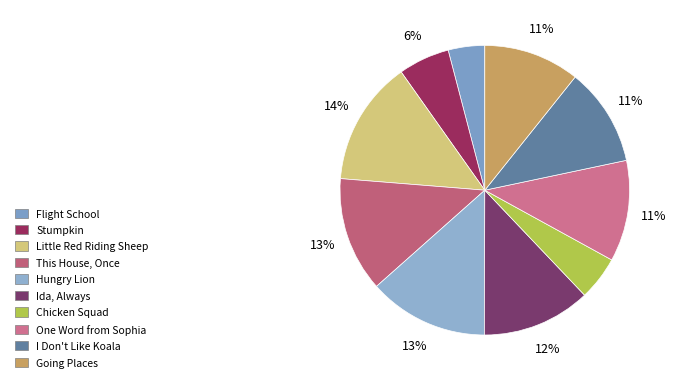

Which category has the biggest portion of the pie?

Little Red Riding Sheep